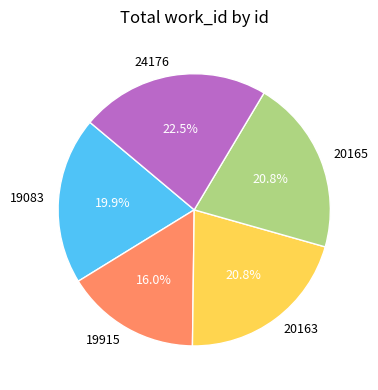

How many segments does this pie chart have?

5